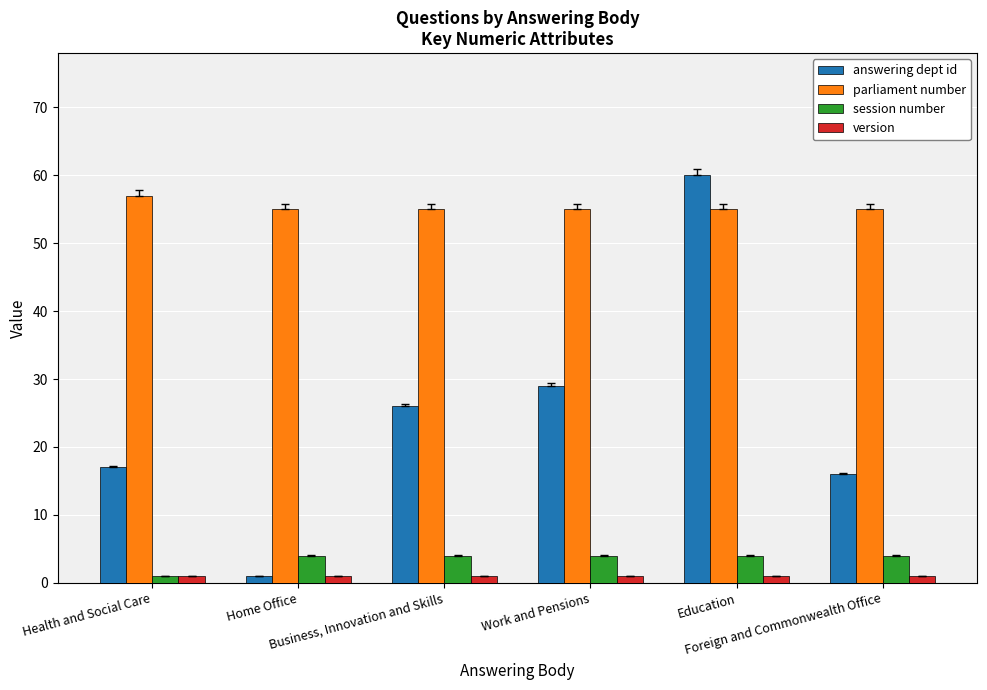

The version series shows 1 at Home Office. True or false?

True